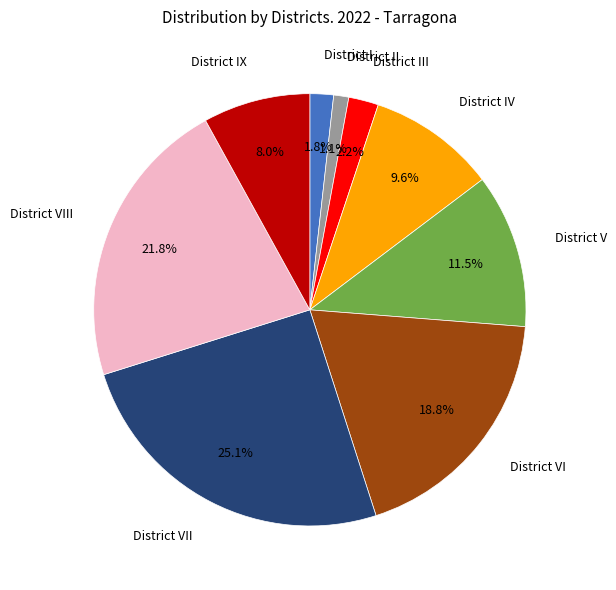

To the nearest percent, what is the difference between the largest and smallest slice percentages?

24%